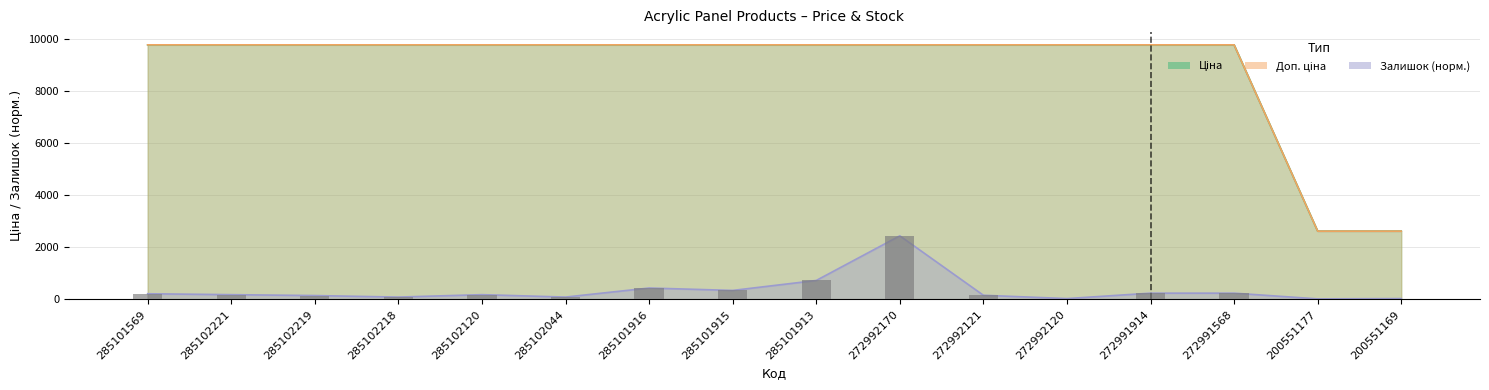

Which category has the highest value across all series?

285101569